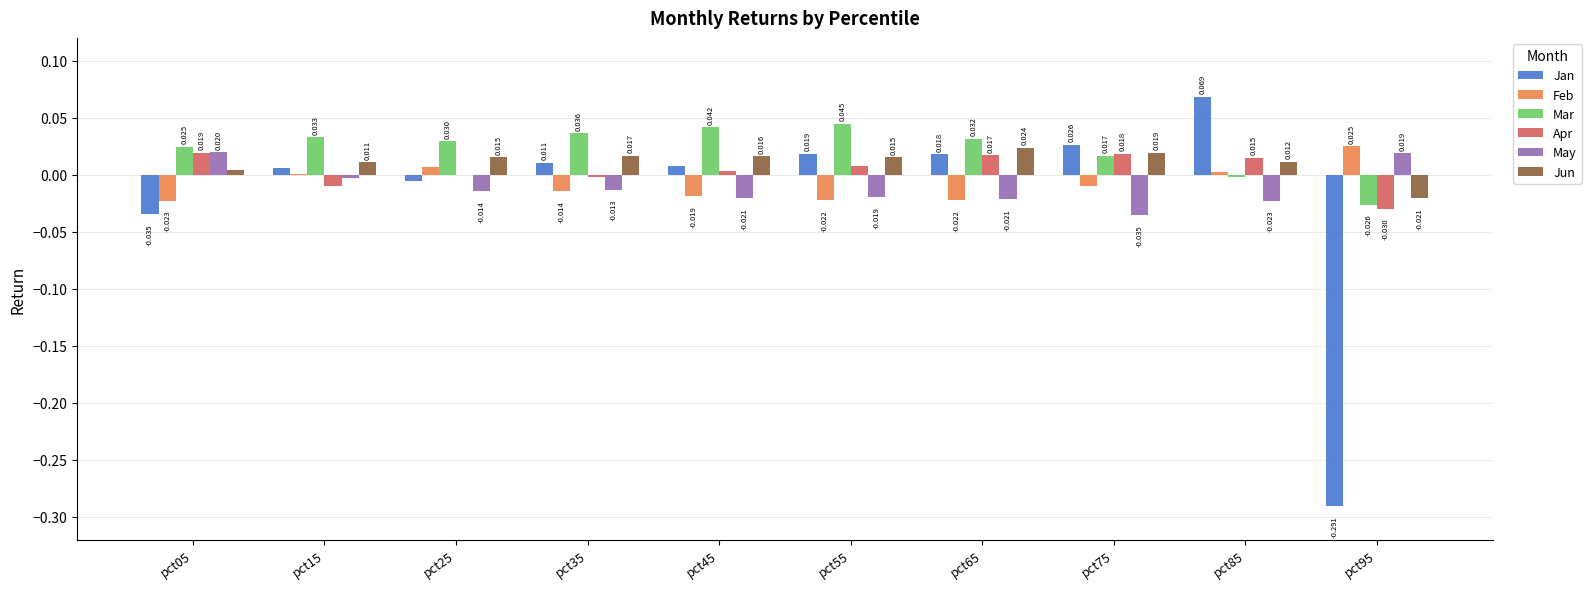

Is the value of Mar at pct95 greater than the value of Feb at pct45?

No